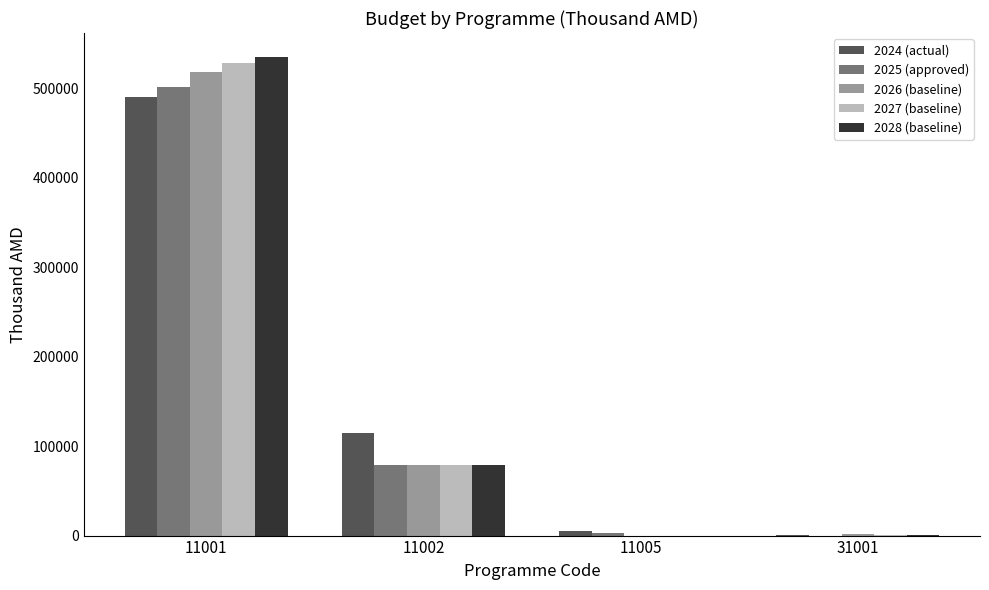

At which category is the sum across all series the highest?

11001